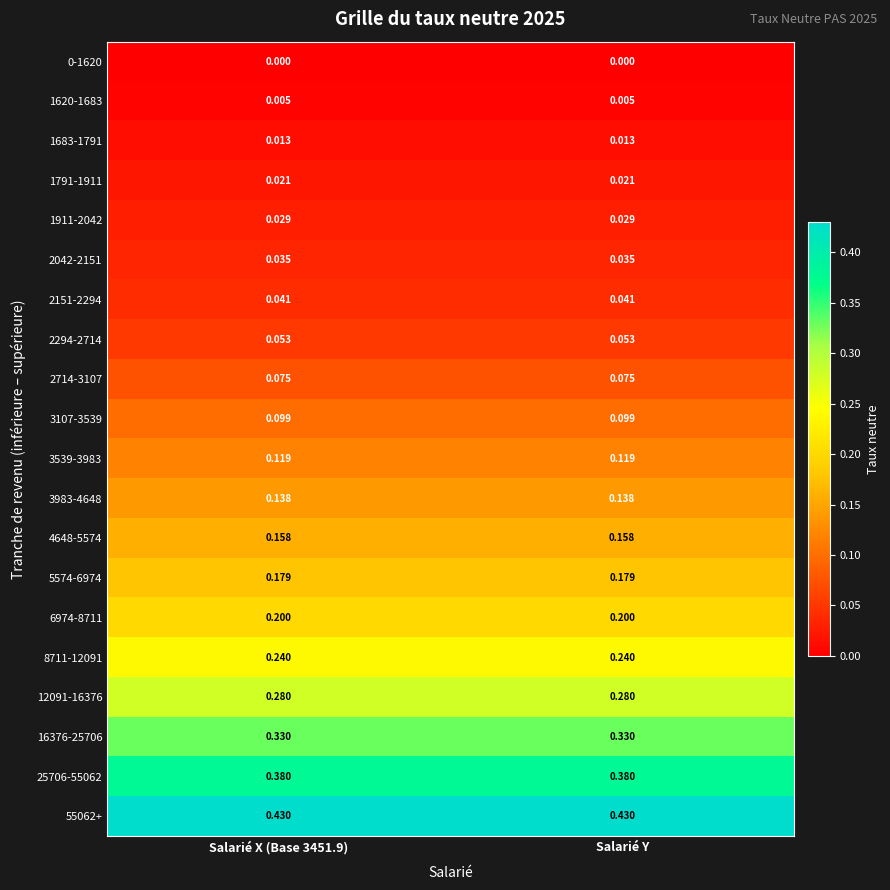

What is the total value across all series at Salarié X (Base 3451.9)?

2.8